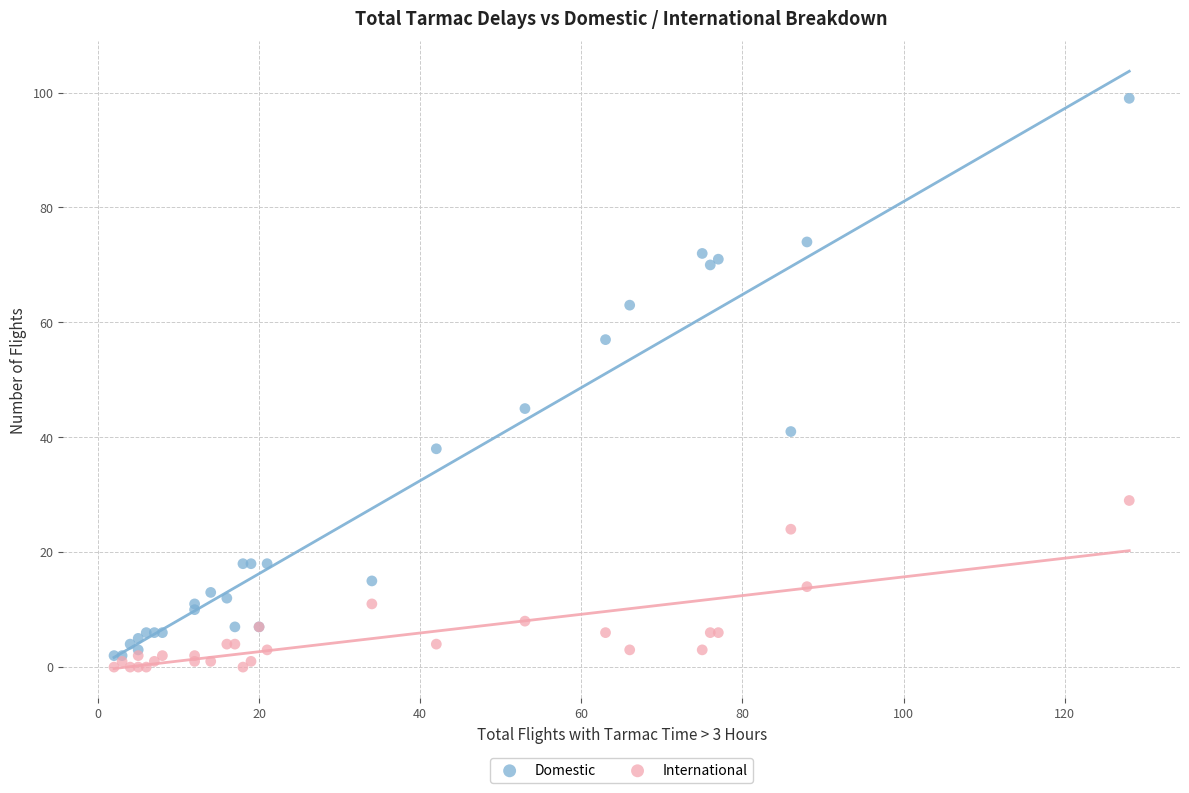

In the Domestic series, what Y value is closest to 50?

45